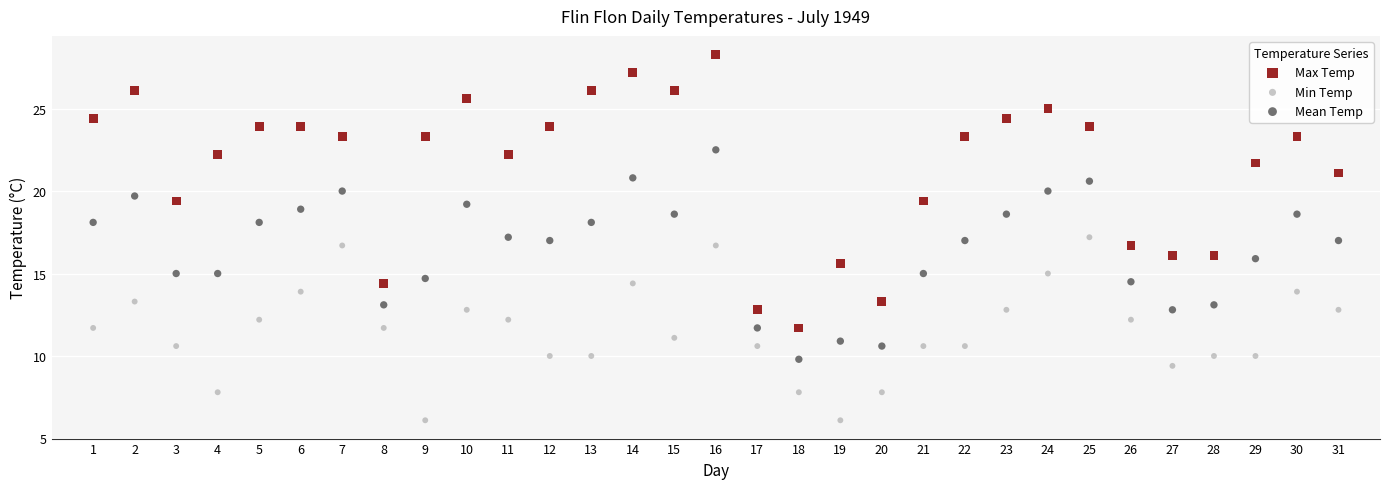

Which series reaches the minimum Y coordinate?

Min Temp